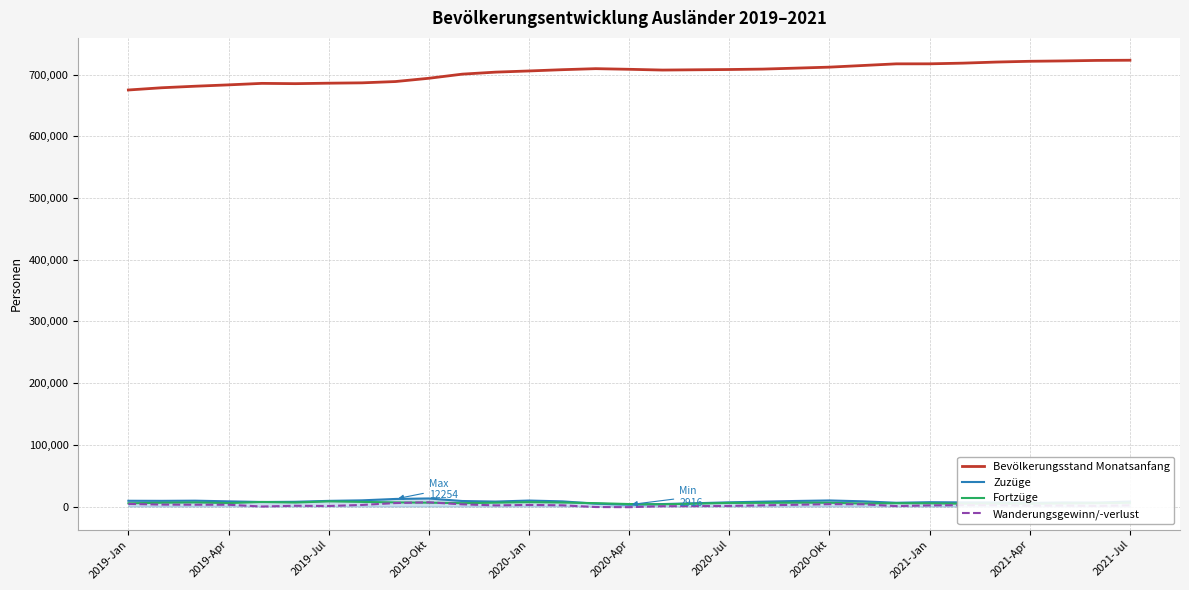

What is the minimum value for Bevölkerungsstand Monatsanfang?

675210